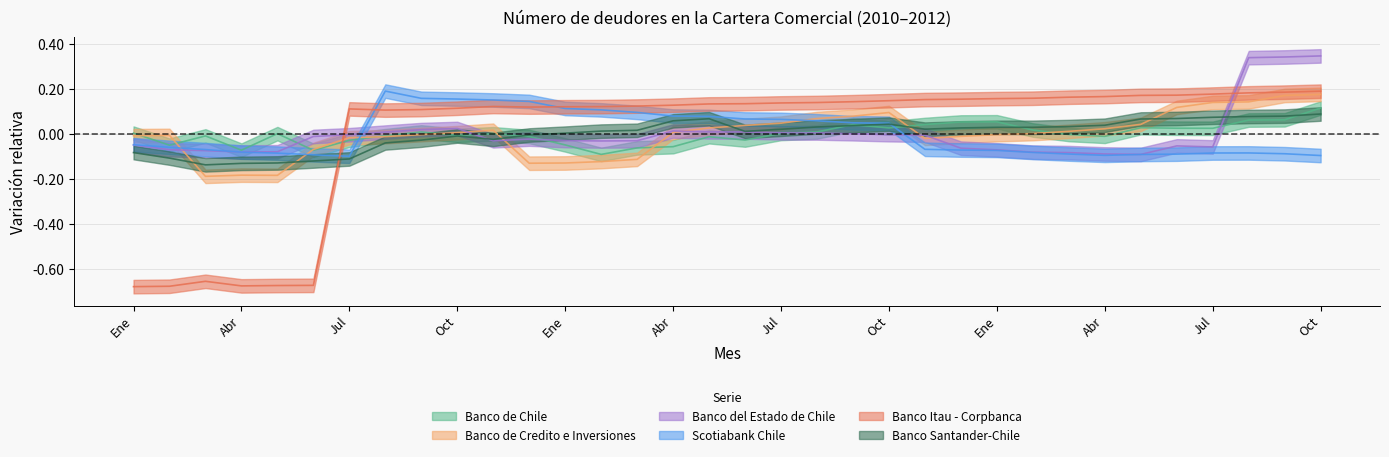

After their last crossing, which series has the higher values: Banco de Credito e Inversiones or Banco de Chile?

Banco de Credito e Inversiones